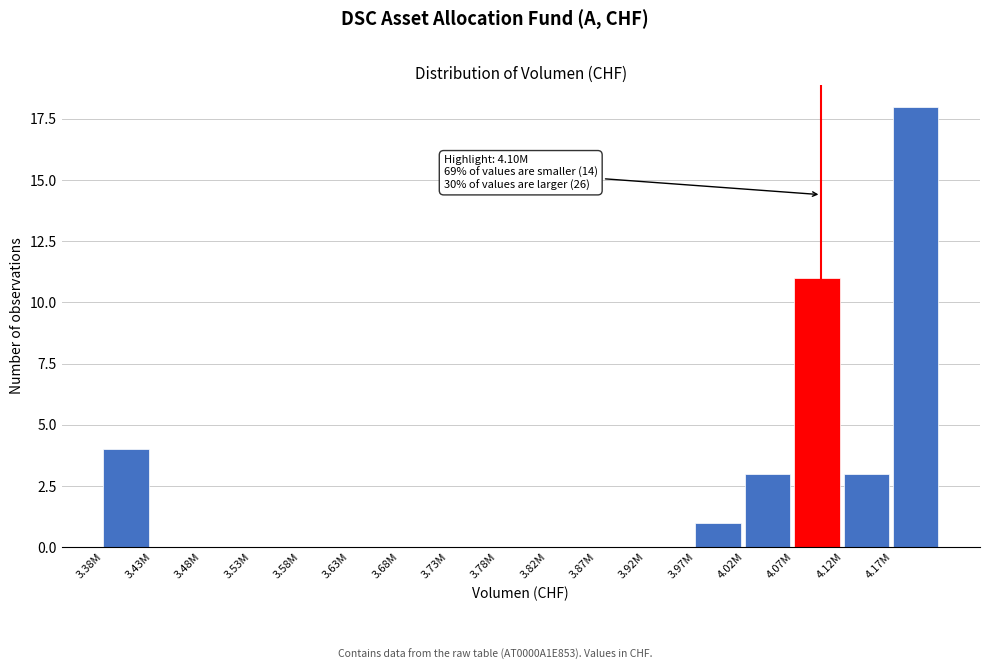

Reading left to right, transcribe all the data shown in this chart.

3.38M=4	3.43M=0	3.48M=0	3.53M=0	3.58M=0	3.63M=0	3.68M=0	3.73M=0	3.78M=0	3.82M=0	3.87M=0	3.92M=0	3.97M=1	4.02M=3	4.07M=11	4.12M=3	4.17M=18